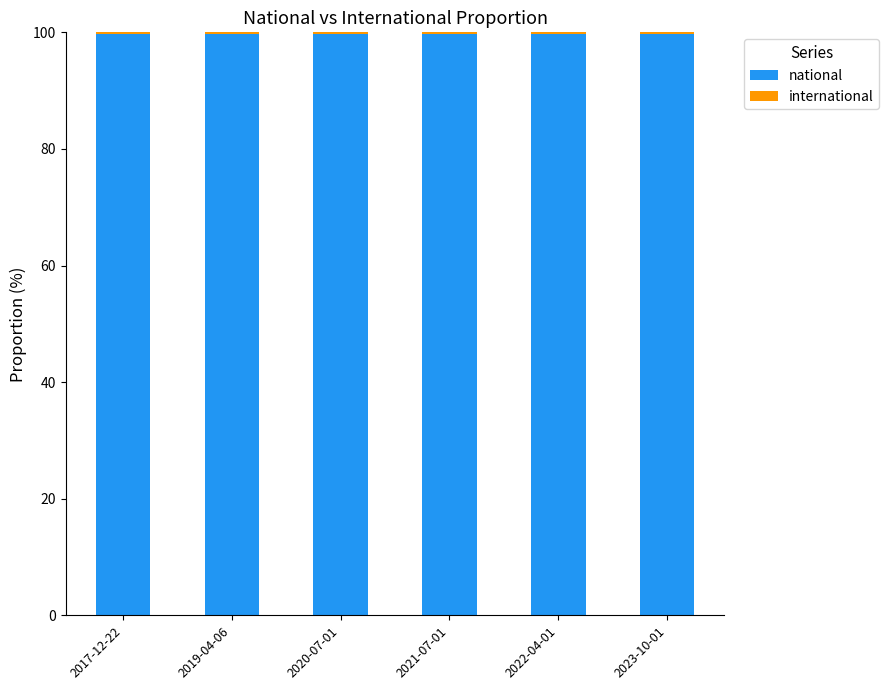

The national series shows 147.9 at 2019-04-06. True or false?

False